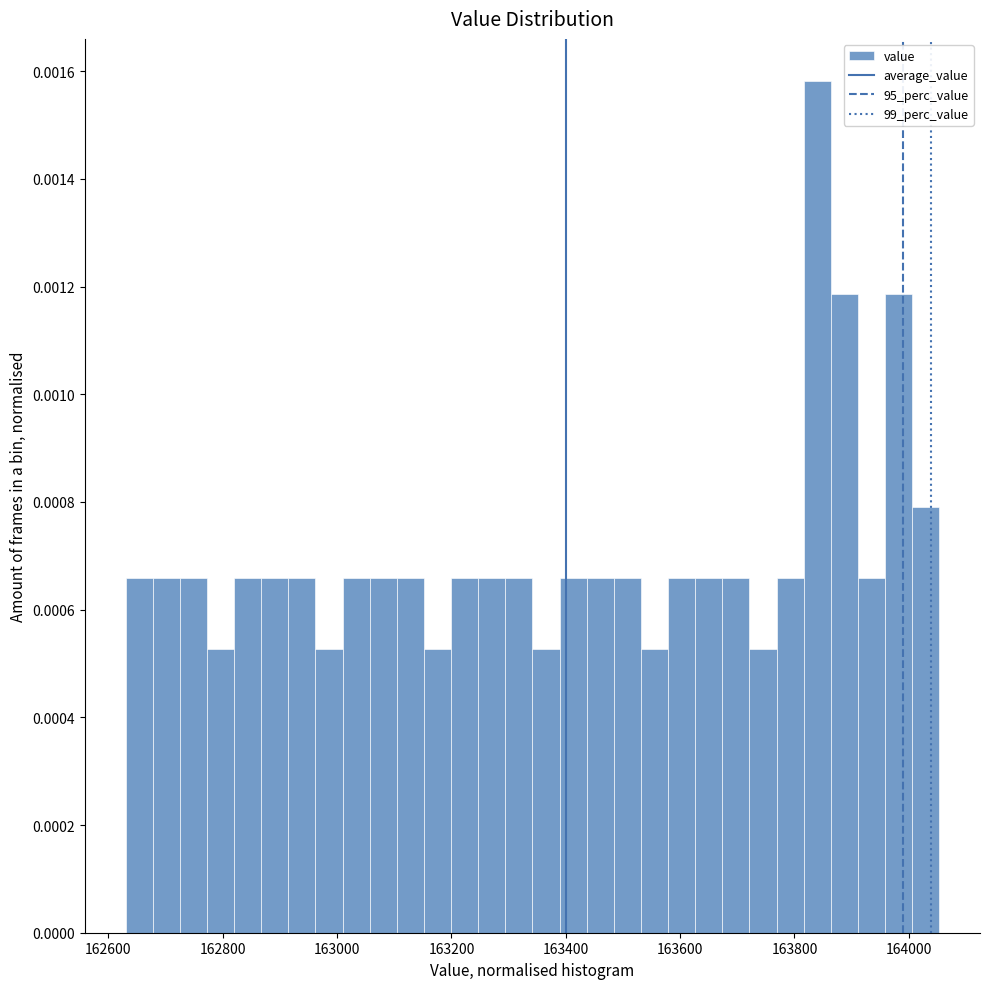

Around what value on the x-axis is the tallest bar? Give the approximate position of its centre, as read against the axis.

163840